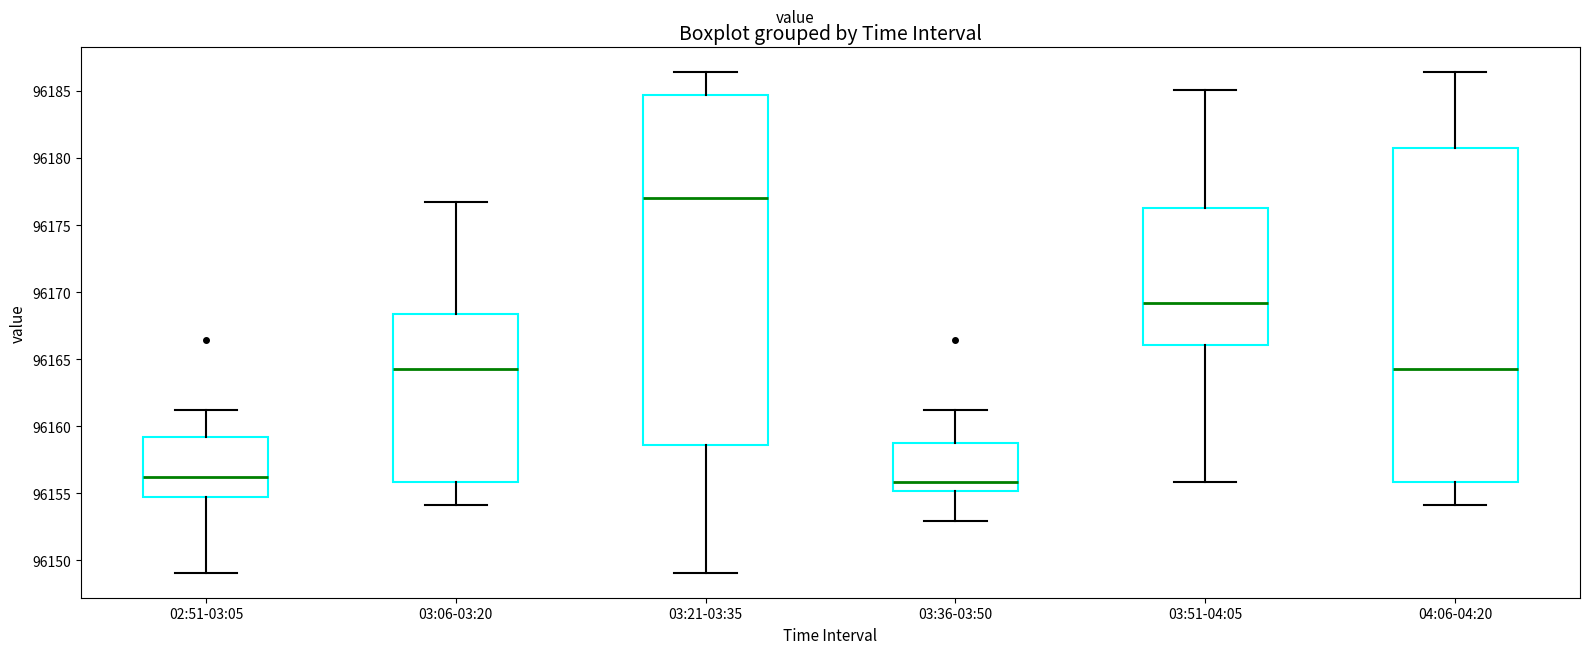

Which box is the tallest, from its lower edge to its upper edge?

03:21-03:35